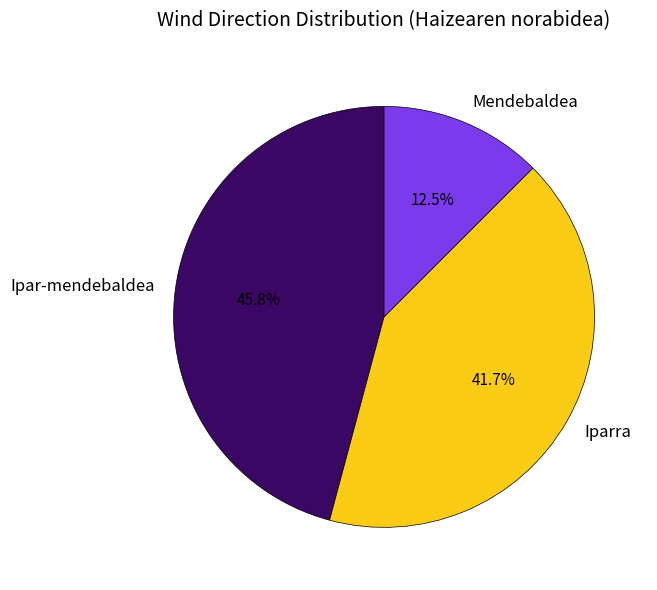

The Ipar-mendebaldea slice represents 46% of the pie. True or false?

True